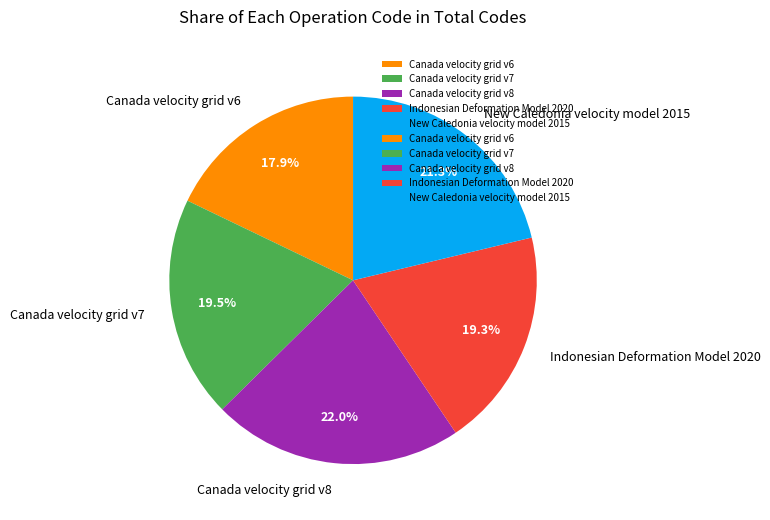

Between New Caledonia velocity model 2015 and Canada velocity grid v7, which is larger?

New Caledonia velocity model 2015